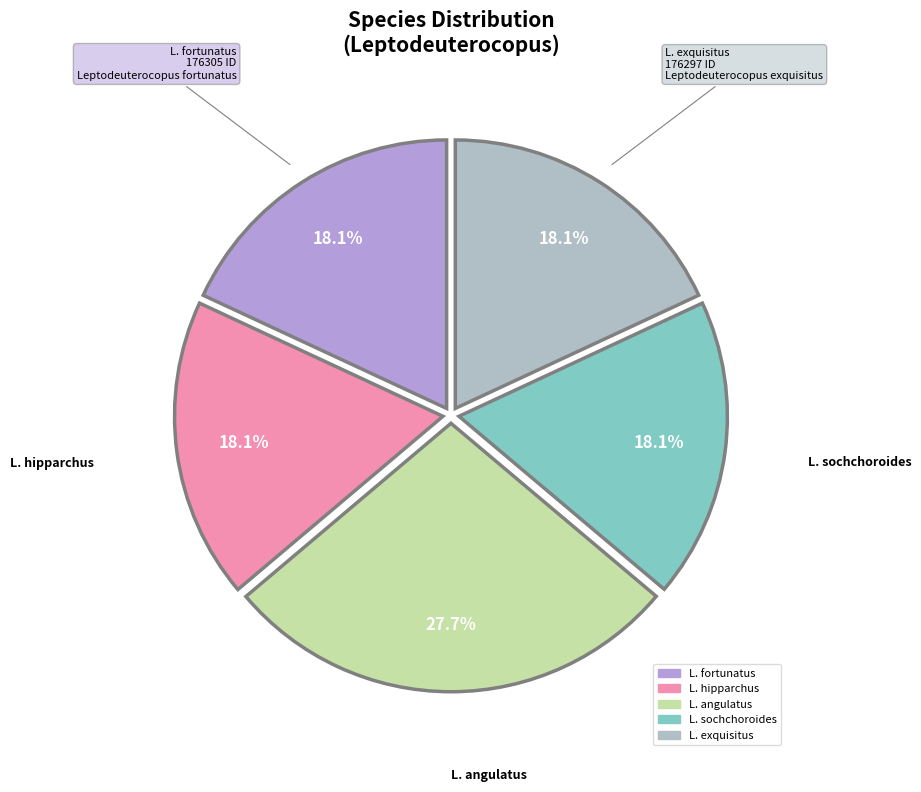

What is the largest slice in the pie chart?

L. angulatus